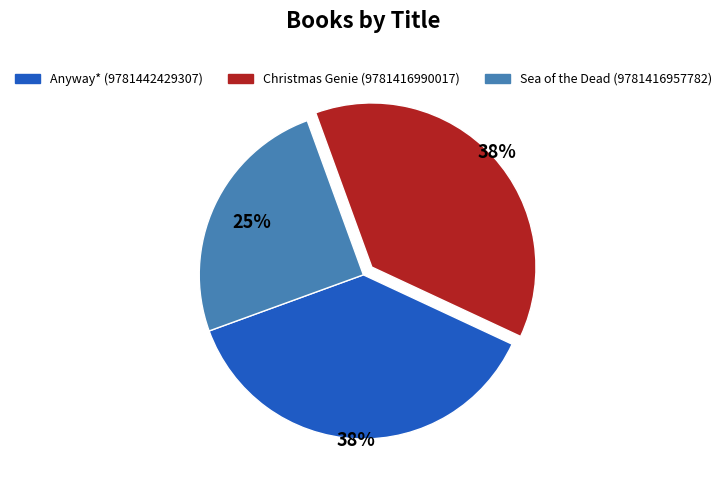

Is Anyway* (9781442429307) the majority of the pie?

No